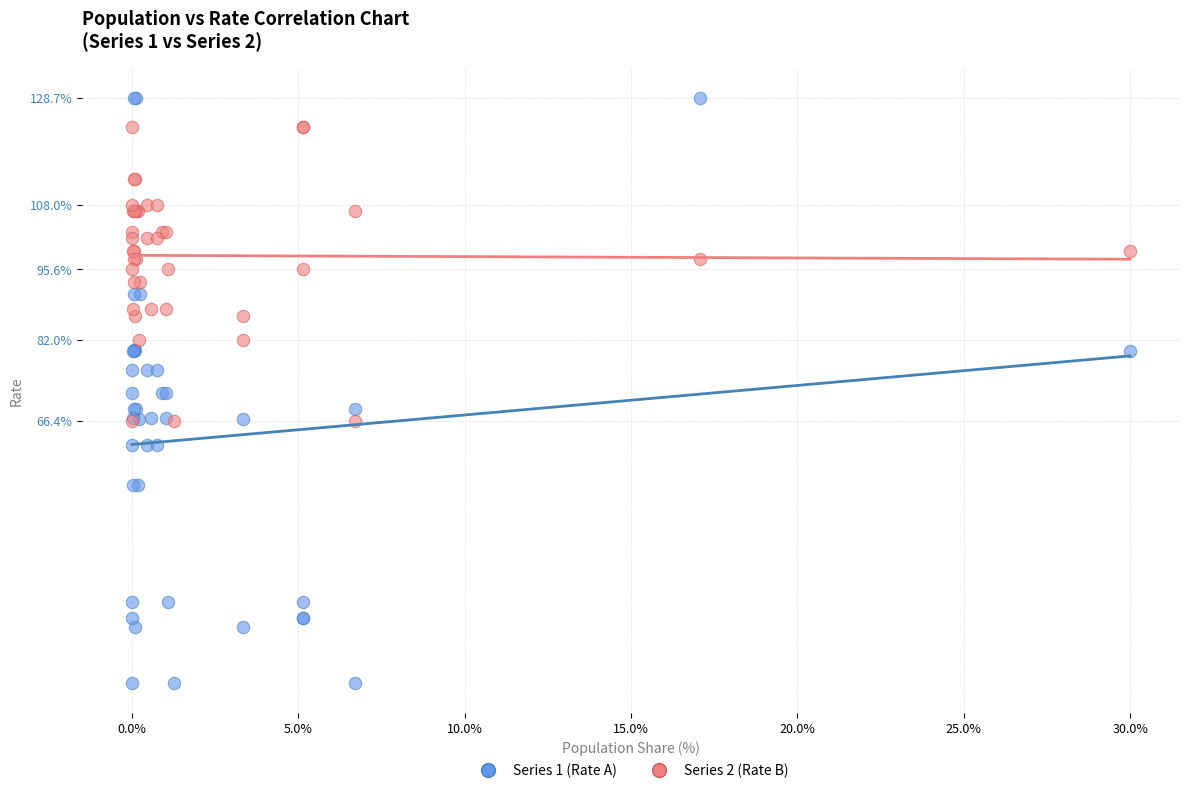

Which series has the largest Y range (max minus min)?

Series 1 (Rate A)